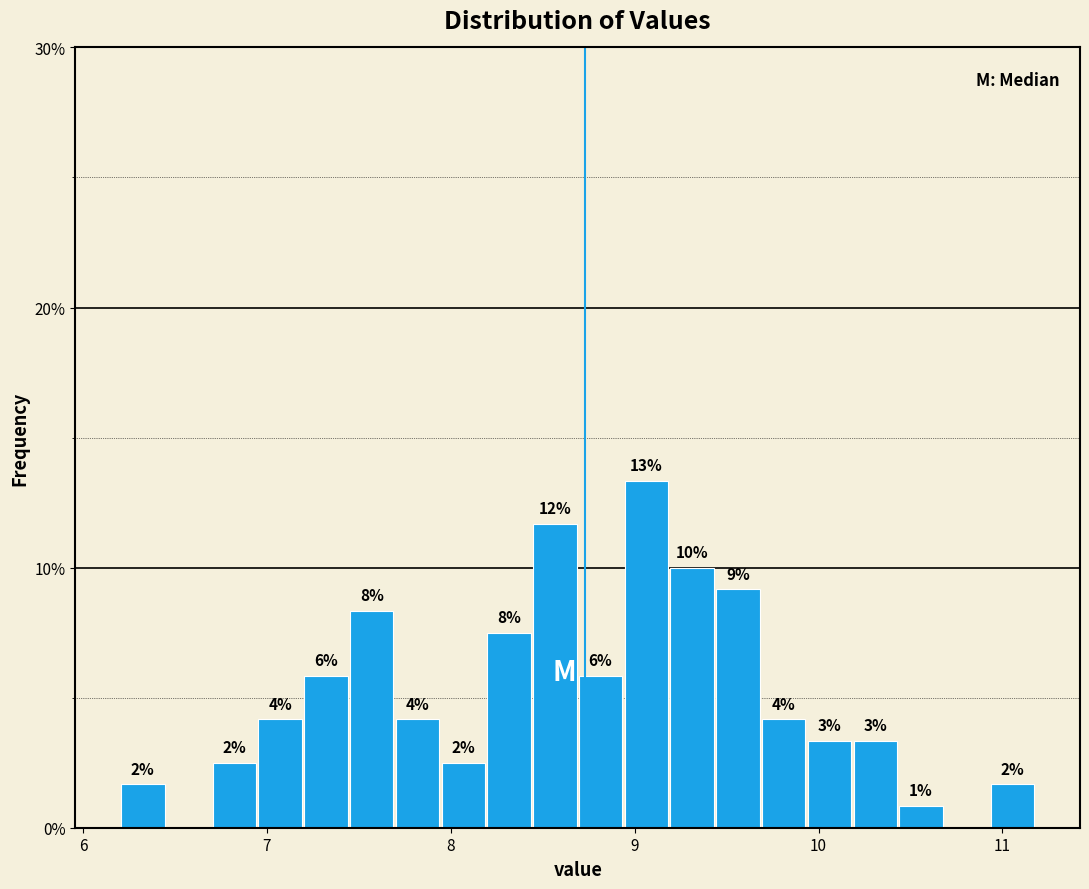

Around what value on the x-axis is the tallest bar? Give the approximate position of its centre, as read against the axis.

9.1